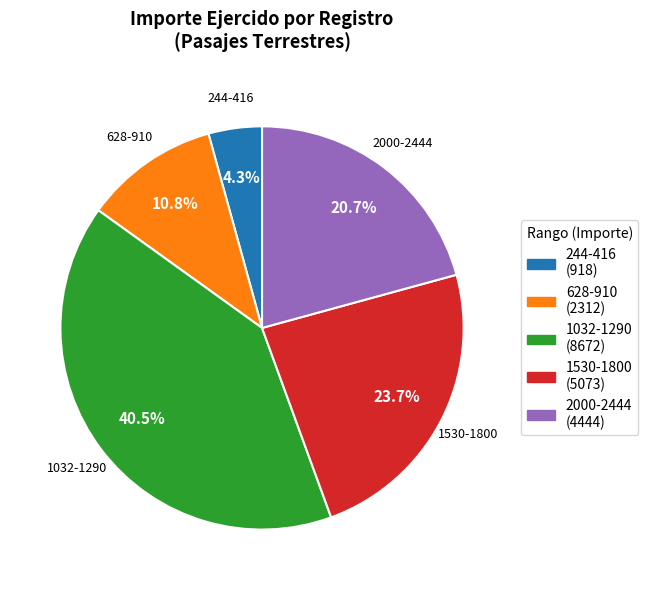

Approximately how many times larger is the value at 628-910 compared to 2000-2444?

0.5